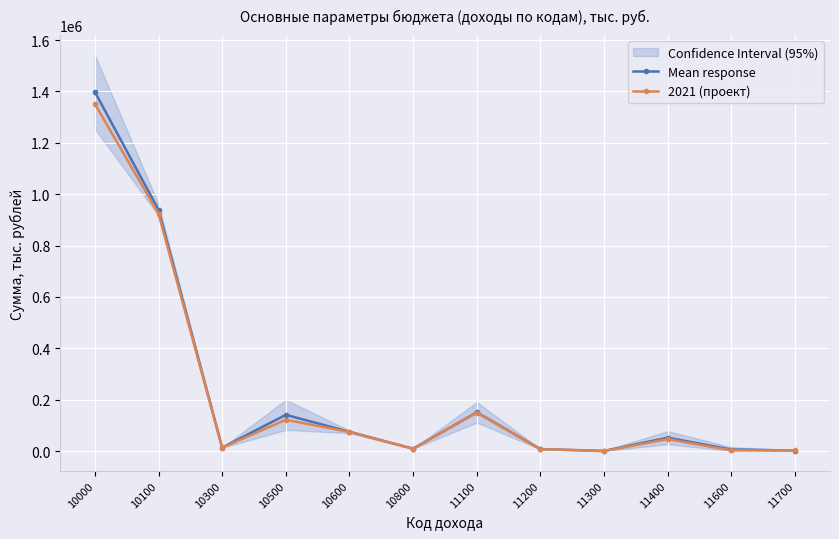

List the series in order of their overall mean, lowest first.

2021 (проект), Mean response